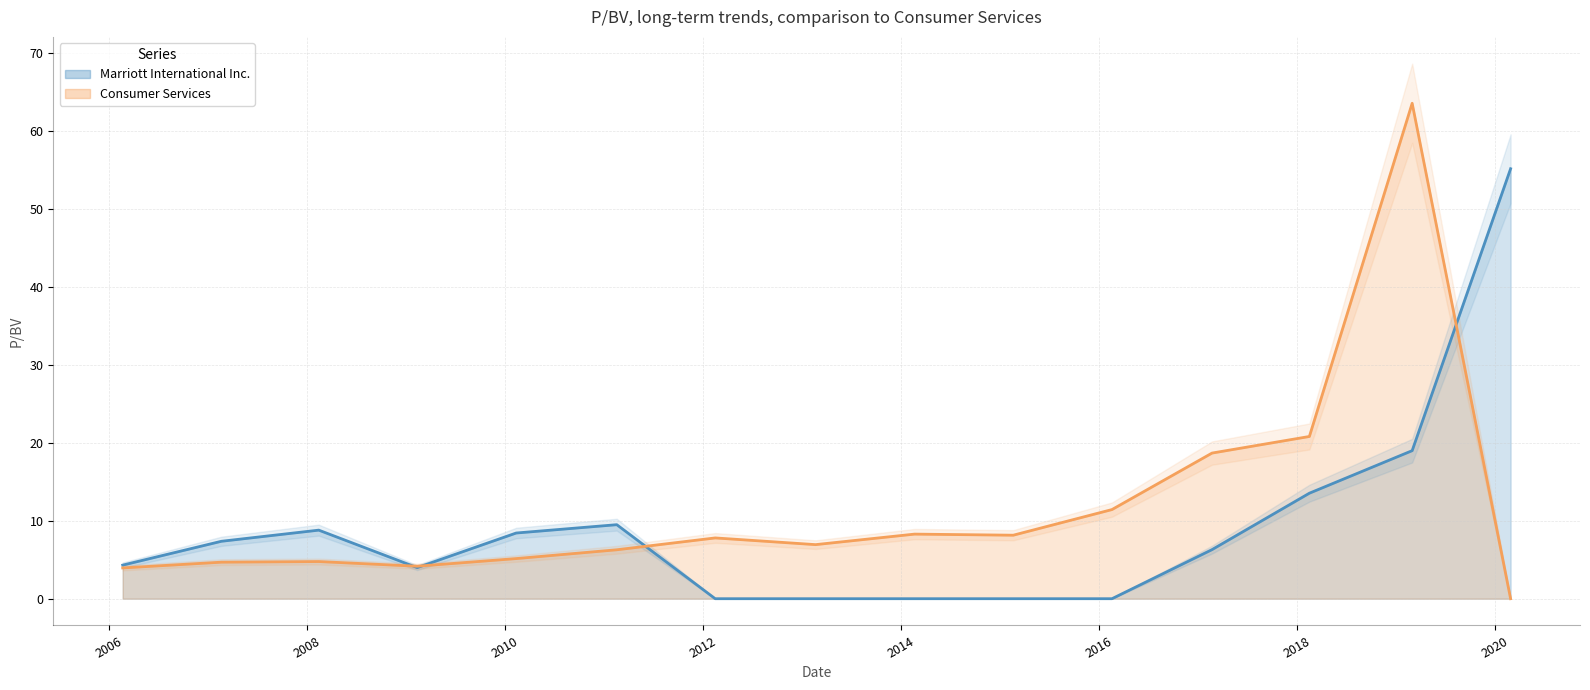

What is the label of the 8th point from the right?

2013-02-20